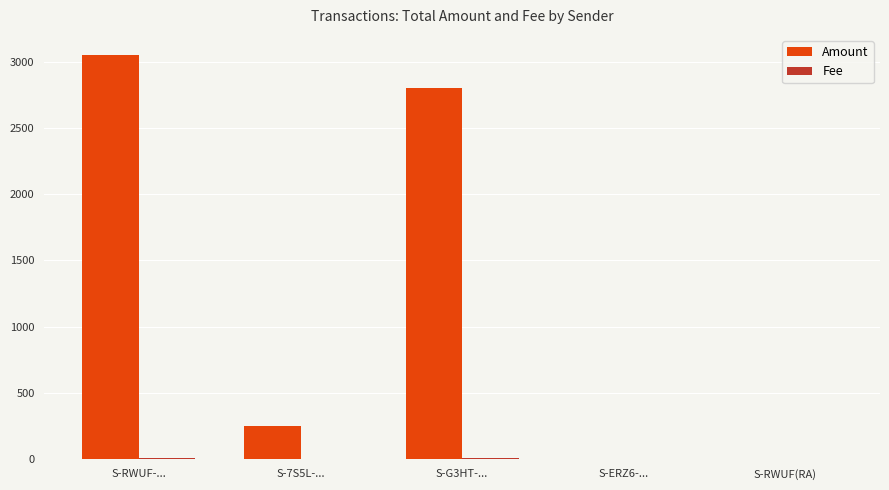

At which category is the sum across all series the highest?

S-RWUF-...